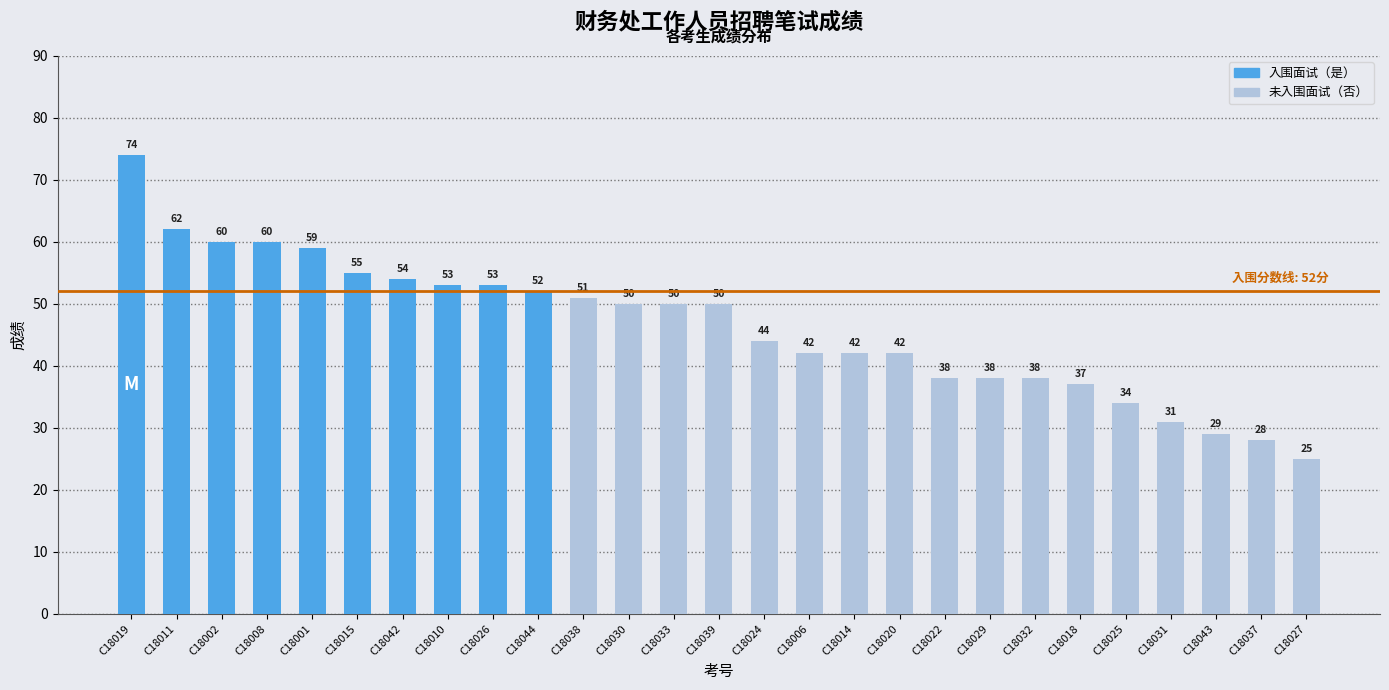

What value does the data have at C18031, to the nearest 10?

30